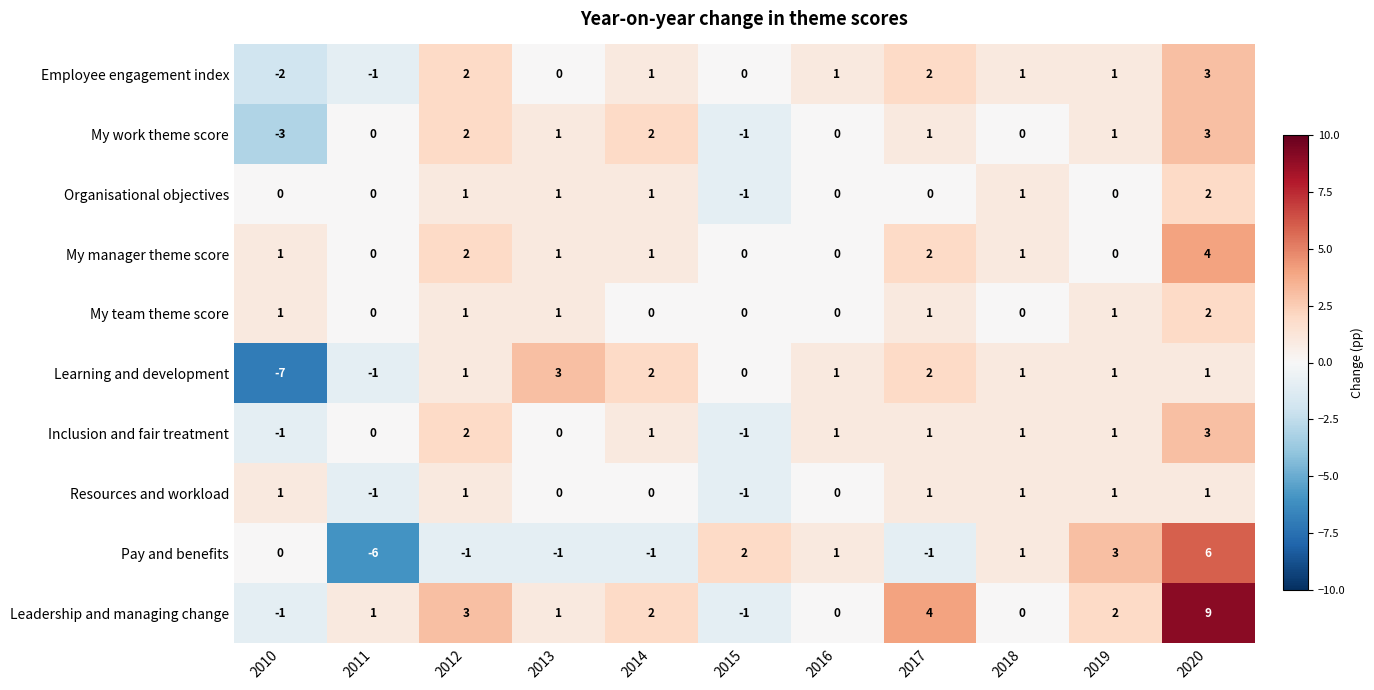

Which series has the widest spread of values?

Pay and benefits